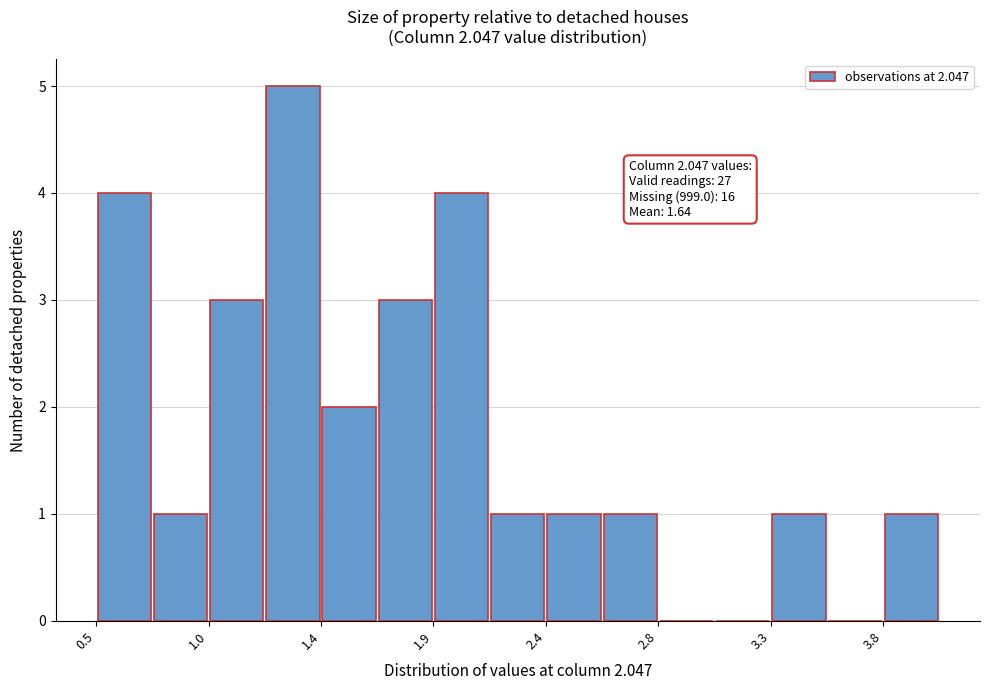

Over which range of the x-axis is the bar tallest?

1.20 to 1.45